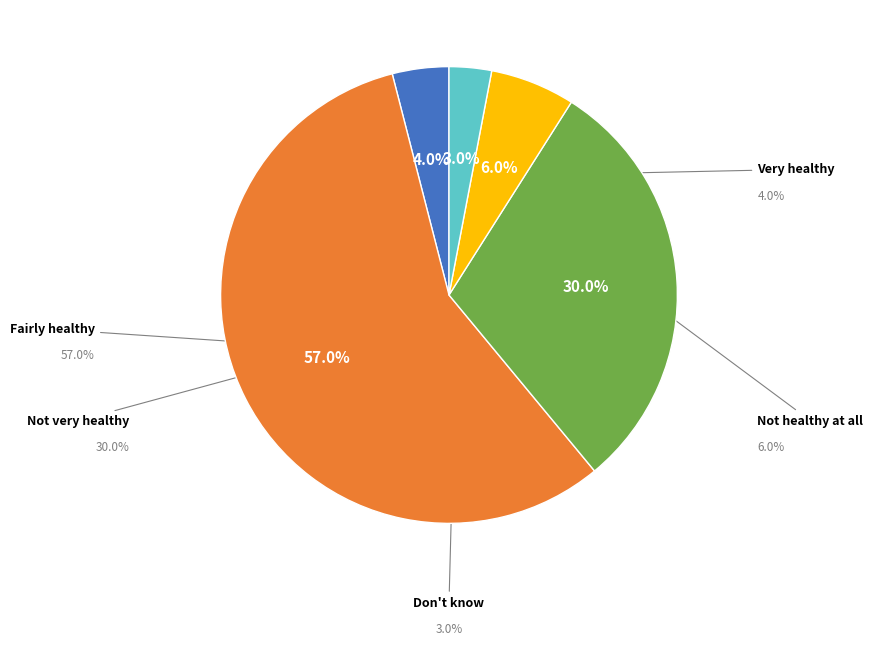

Rank the categories by value from highest to lowest.

Fairly healthy, Not very healthy, Not healthy at all, Very healthy, Don't know